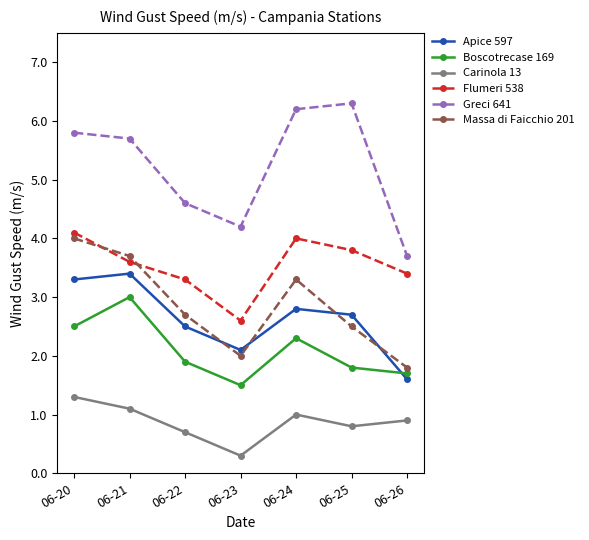

True or false: Carinola 13 has more than 1 interior local peaks.

False